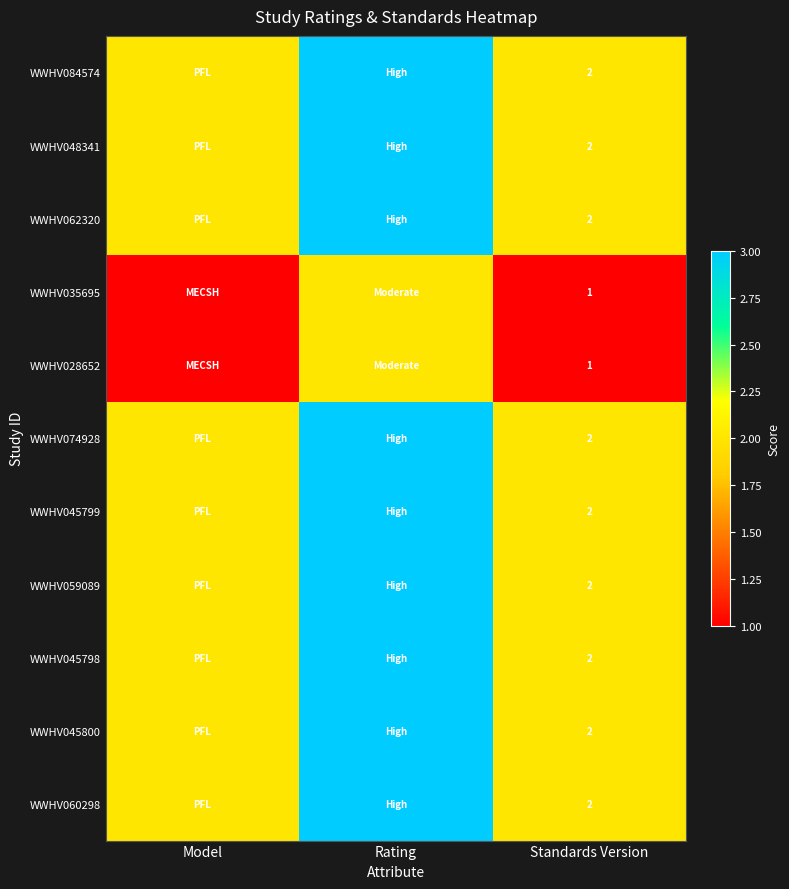

Count the number of categories in the chart.

3